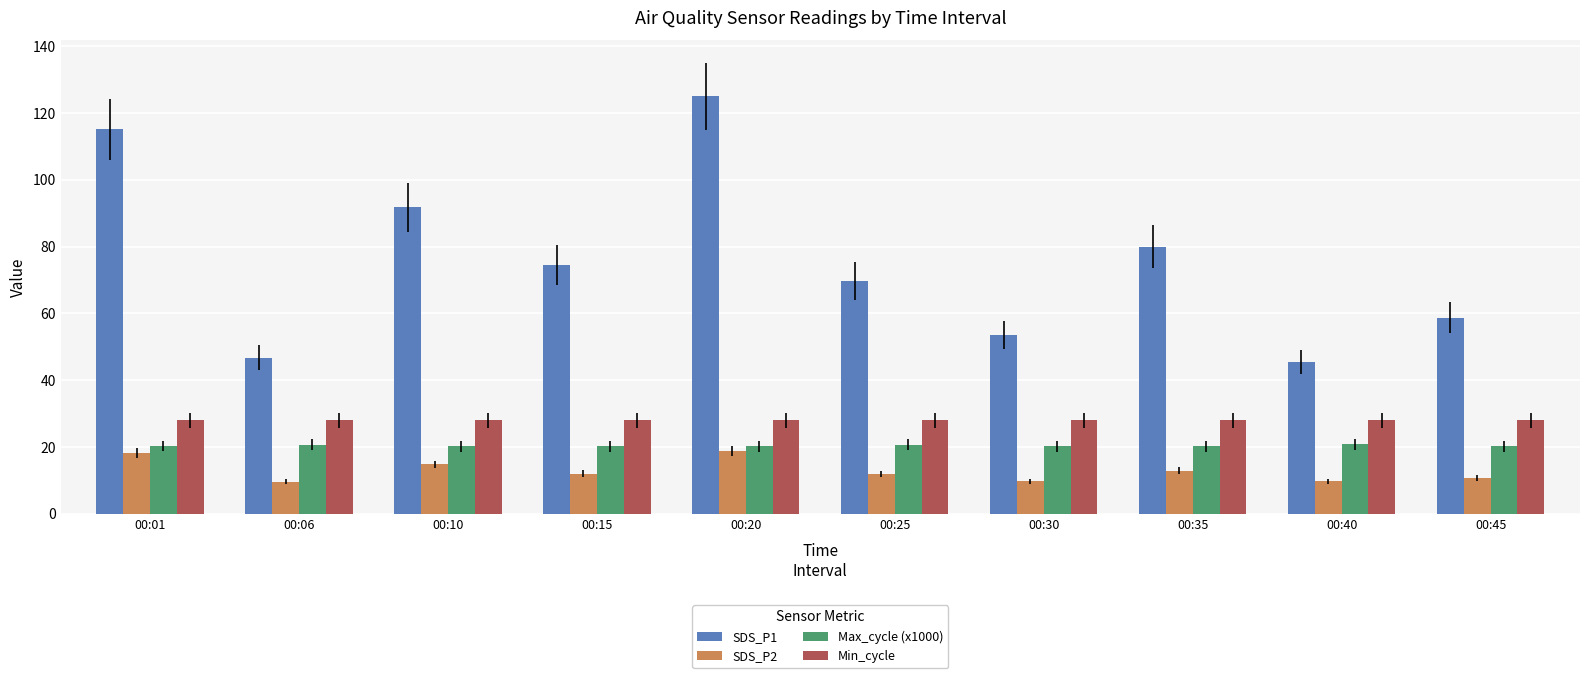

The SDS_P2 series shows 18.8 at 00:20. True or false?

True